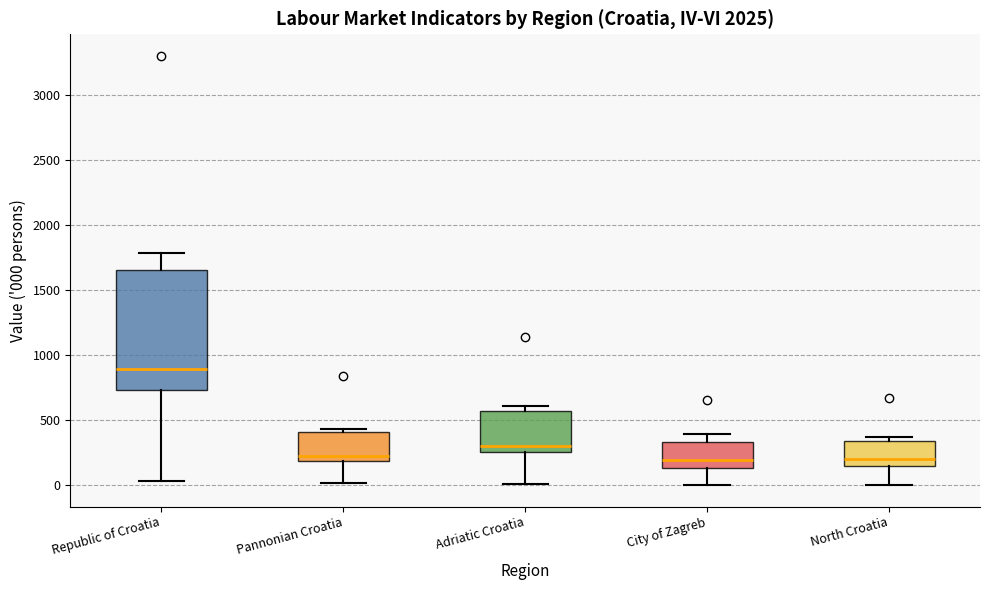

Where does the median line of the box for City of Zagreb sit on the y-axis? The values are not printed on the chart, so give them approximately, as read against the axis.

200